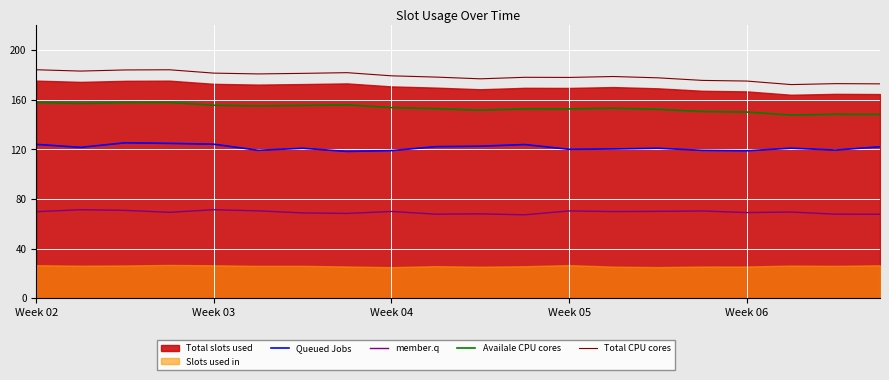

True or false: Total CPU cores and Availale CPU cores cross at least once.

False